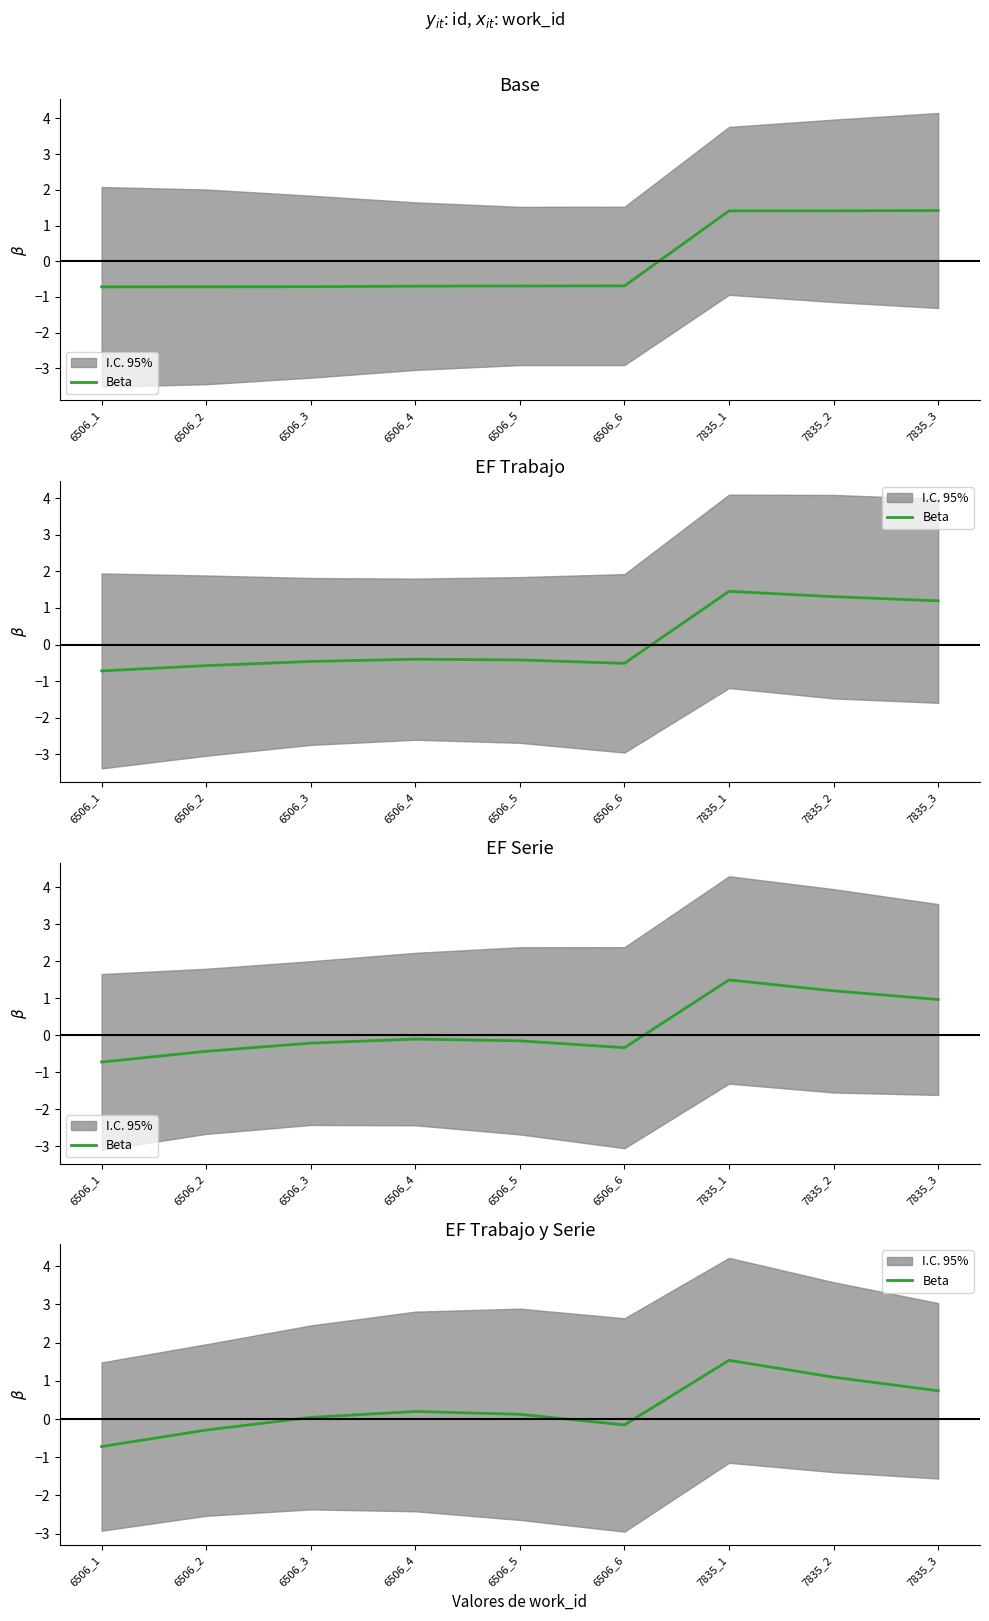

What is the difference between the second highest and second lowest values?

1.4